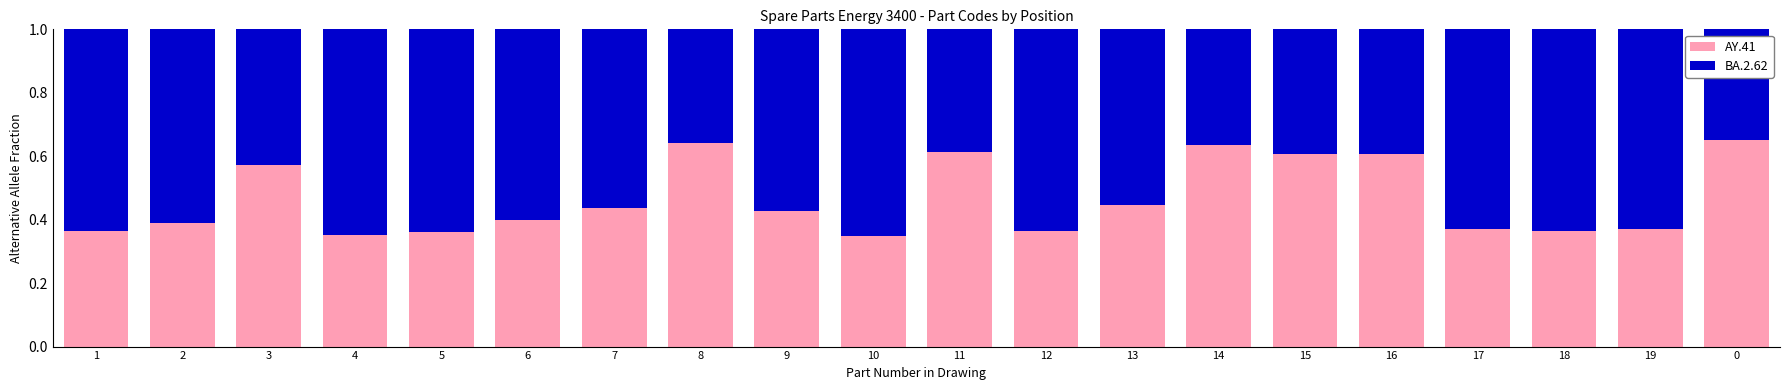

What is the average value of the AY.41 series?

0.5